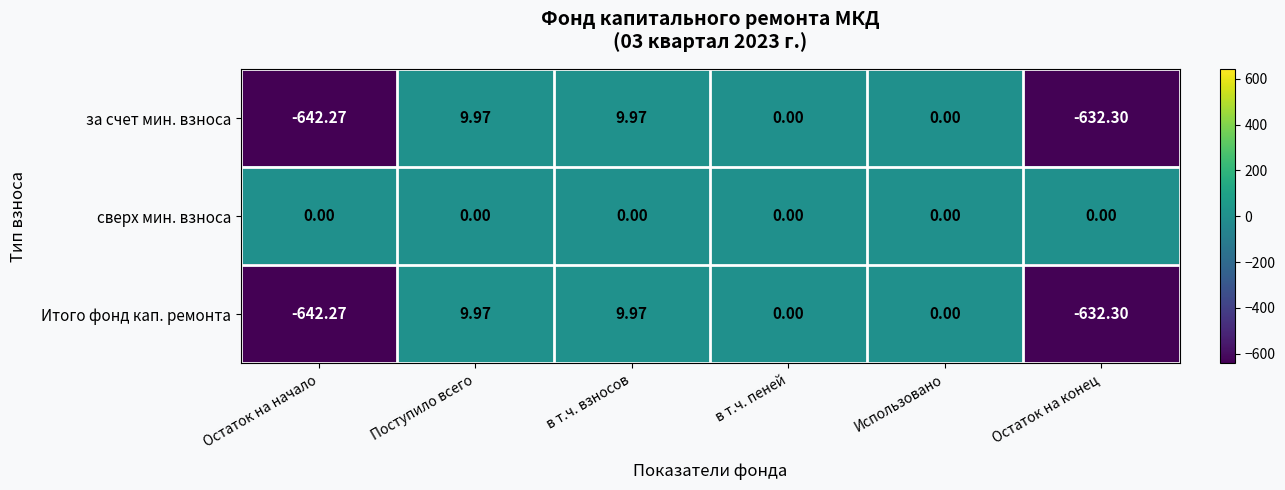

Where does the Итого фонд кап. ремонта series first go above 0?

Поступило всего